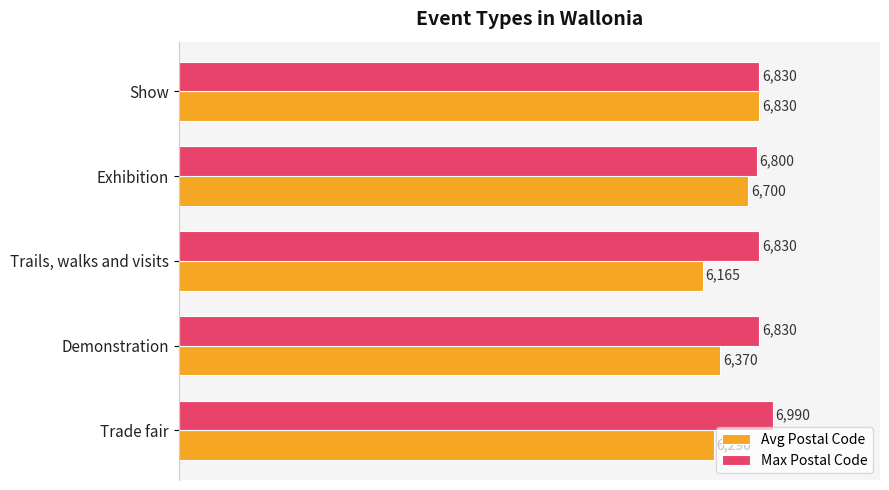

Which series changed the most between Demonstration and Show?

Avg Postal Code